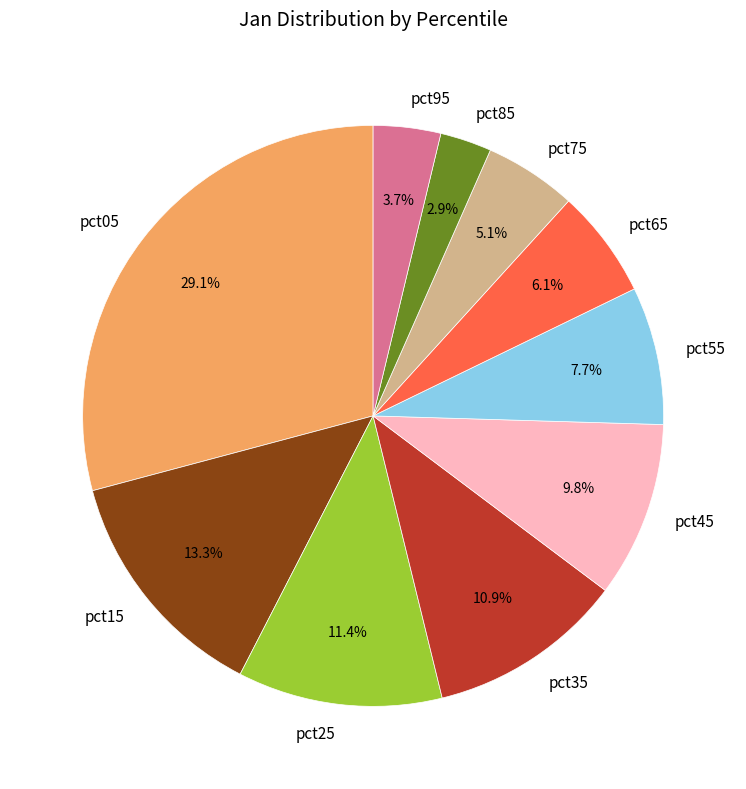

Between pct95 and pct65, which is larger?

pct65